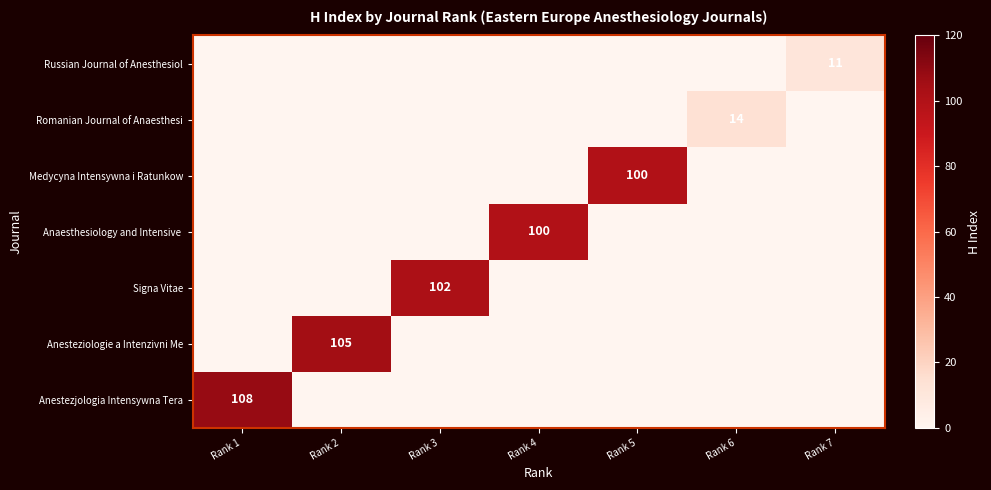

Between Rank 5 and Rank 7, which is larger?

Rank 5